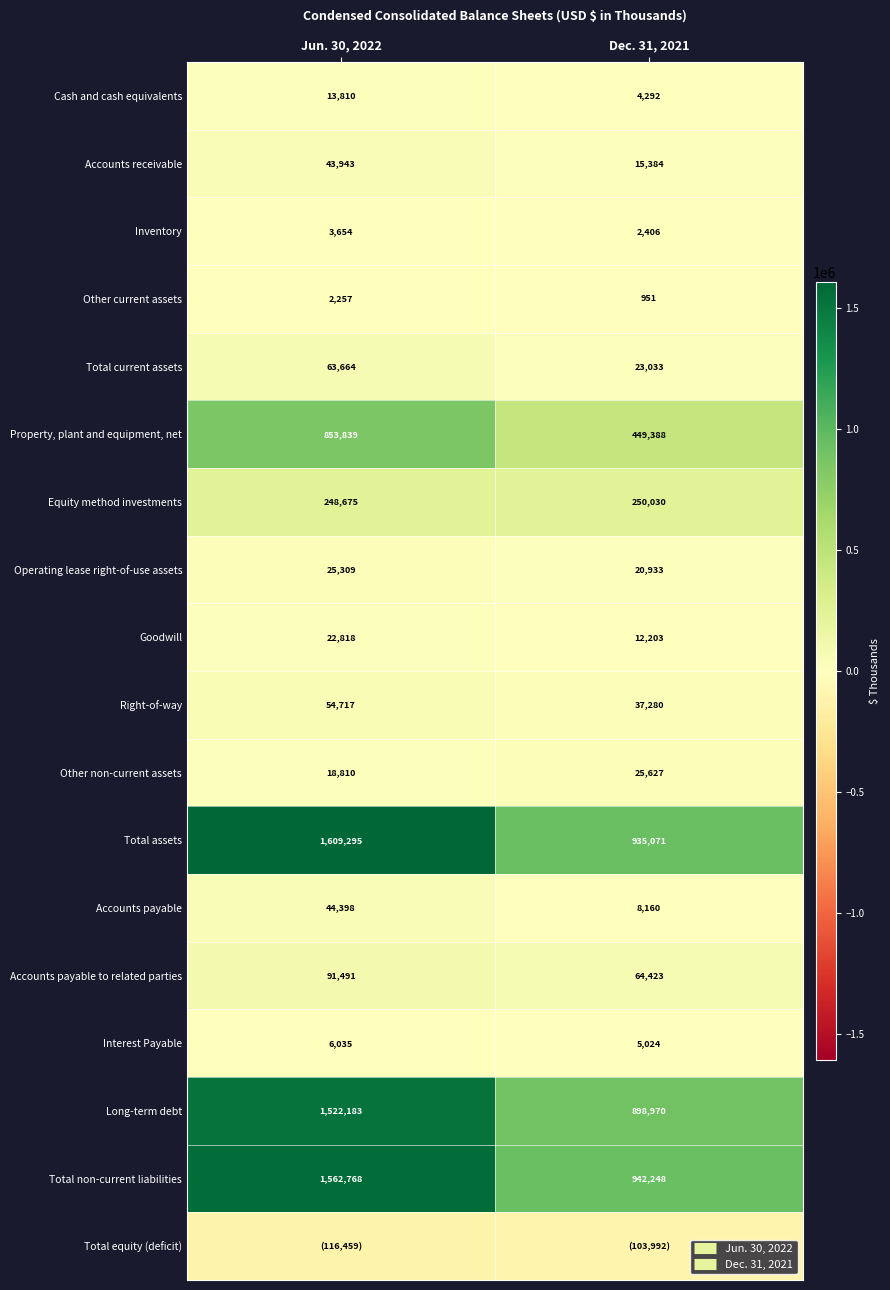

What is the difference between the maximum and minimum values in the Total current assets series?

40631